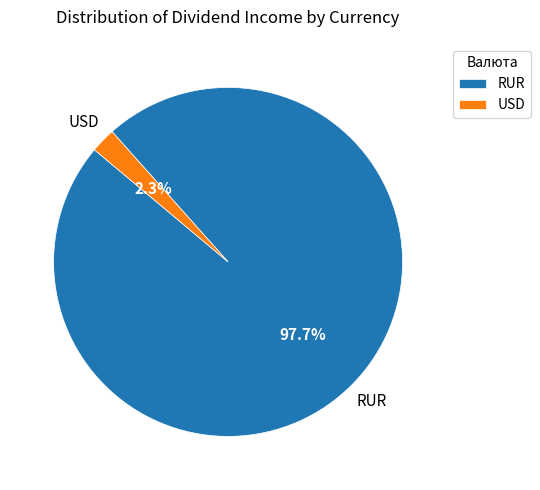

Which category has the biggest portion of the pie?

RUR